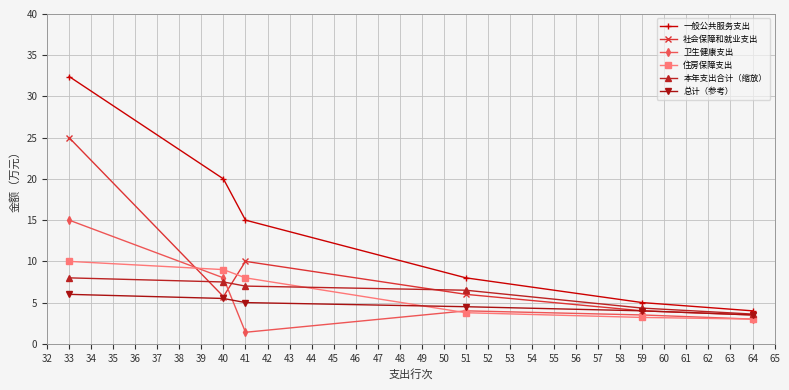

What value does the 卫生健康支出 series have at 64?

3.0